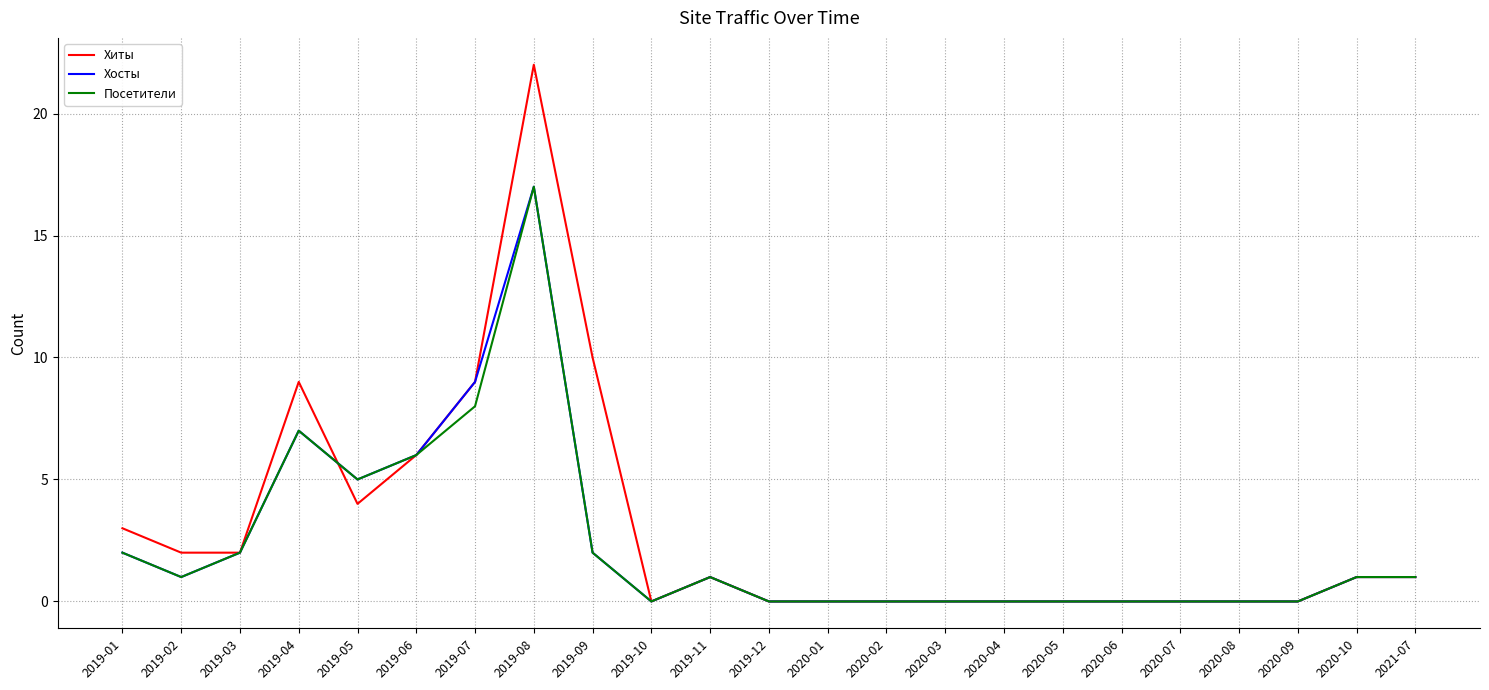

Reading right to left, extract all data points from this chart.

Хиты: 1	1	0	0	0	0	0	0	0	0	0	0	1	0	10	22	9	6	4	9	2	2	3
Хосты: 1	1	0	0	0	0	0	0	0	0	0	0	1	0	2	17	9	6	5	7	2	1	2
Посетители: 1	1	0	0	0	0	0	0	0	0	0	0	1	0	2	17	8	6	5	7	2	1	2